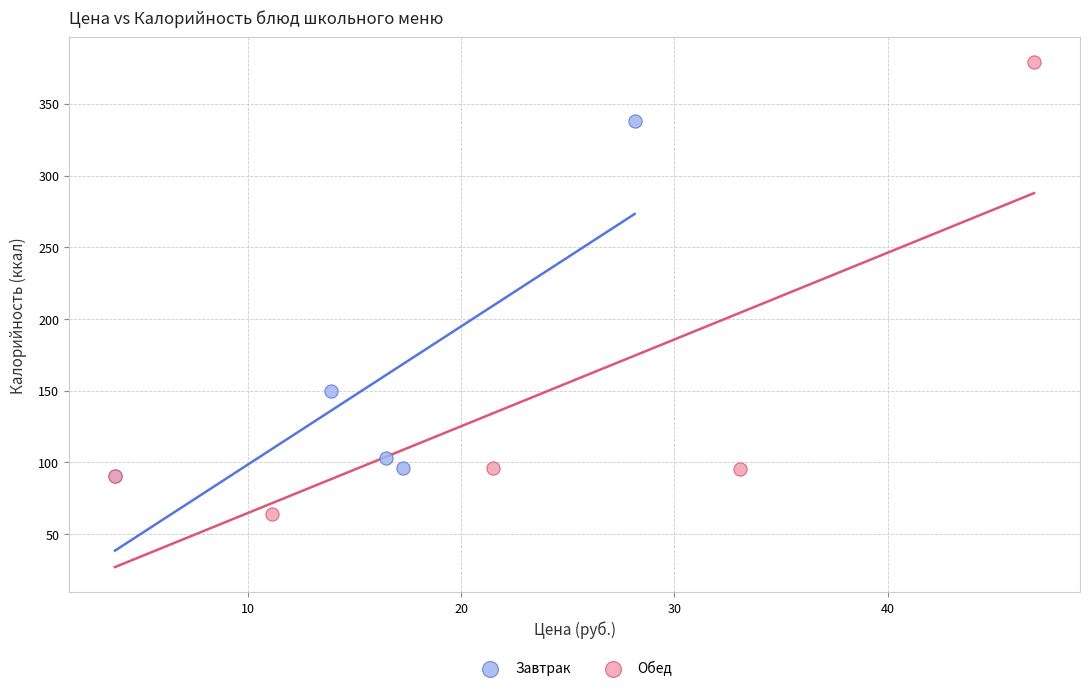

Which series contains the lowest Y value?

Обед